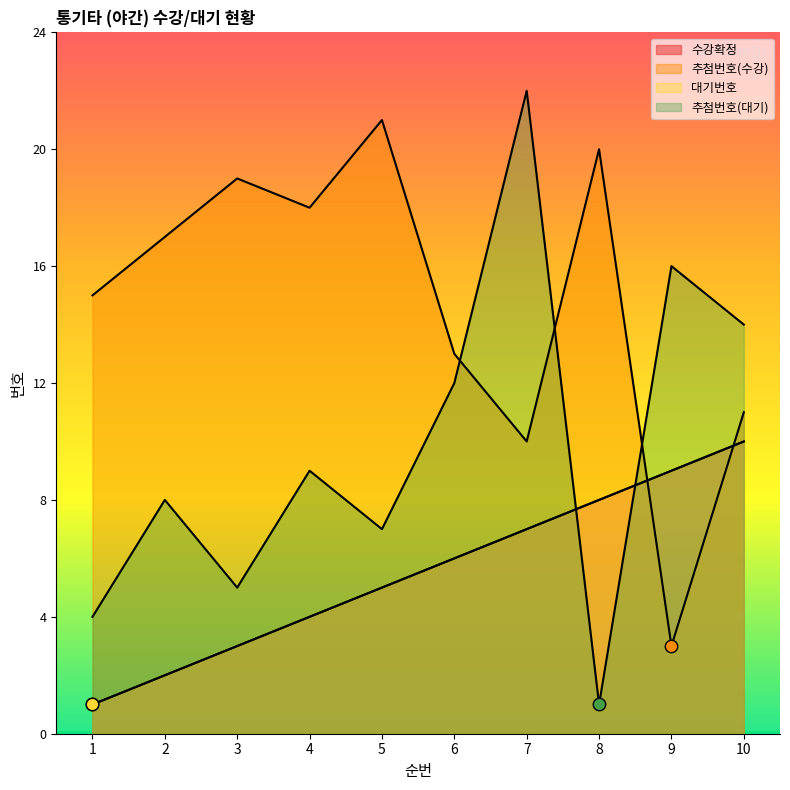

At which category is the sum across all series the highest?

7